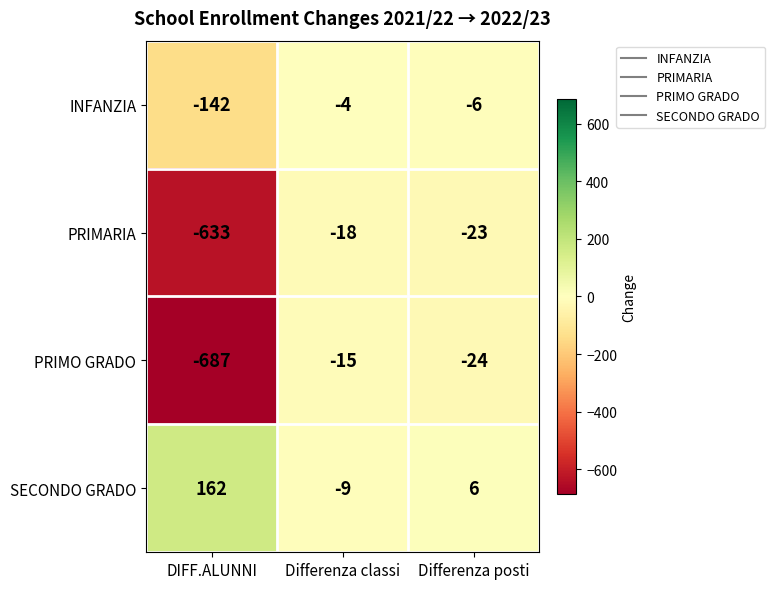

At Differenza classi, list the series in order from largest to smallest.

INFANZIA, SECONDO GRADO, PRIMO GRADO, PRIMARIA